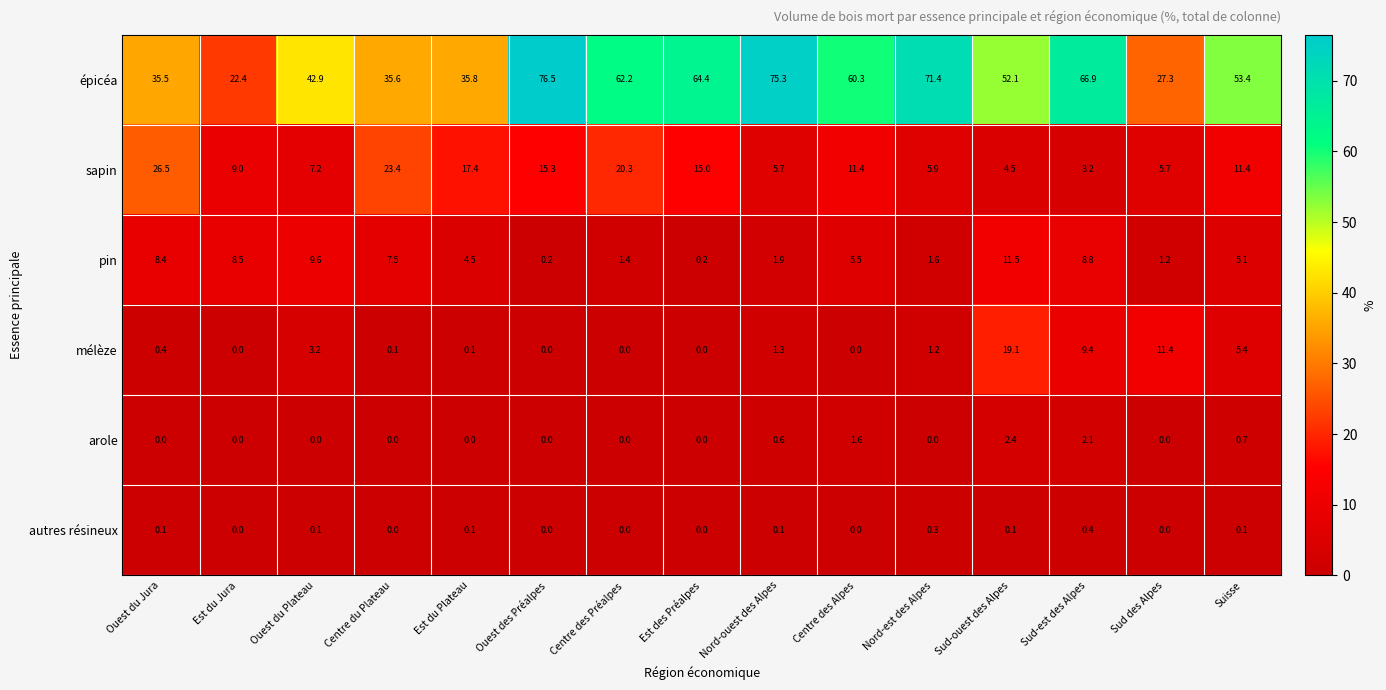

What value does the pin series have at Est du Plateau?

4.5